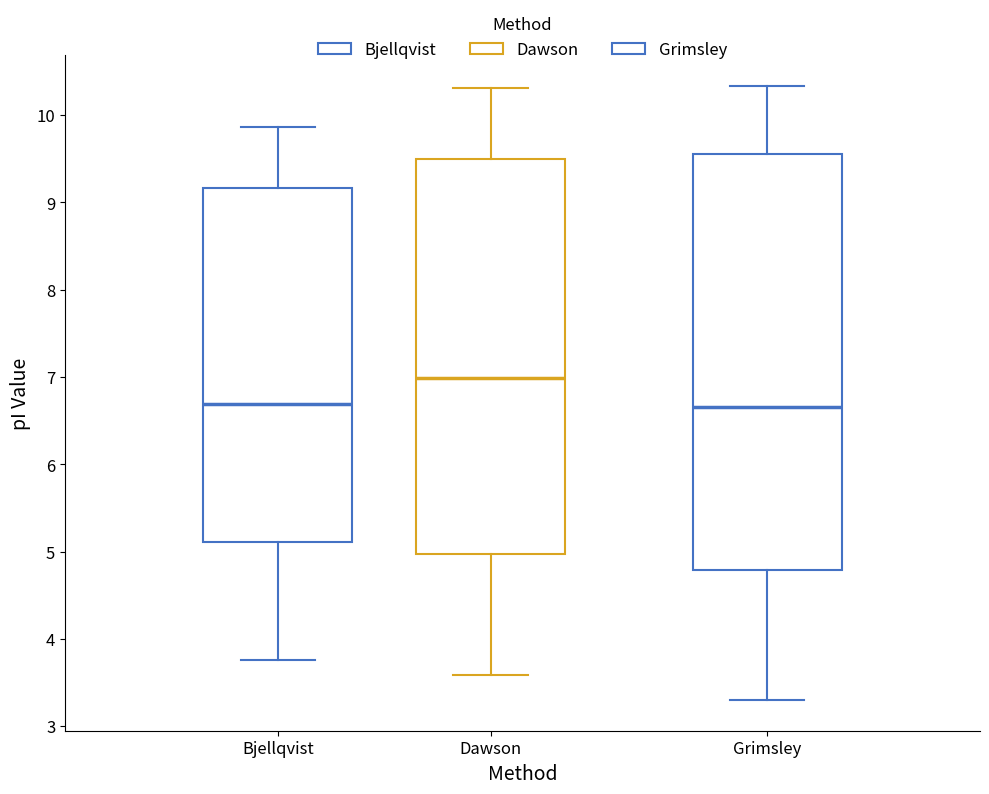

Reading left to right, transcribe this box plot: for each box, give where its median line is, the range the box spans, and where its two whiskers end, as read against the y-axis. The values are not printed on the chart, so give them approximately, as read against the axis.

Bjellqvist: median 6.7, box 5.1 to 9.2, whiskers 3.8 to 9.9
Dawson: median 7.0, box 5.0 to 9.5, whiskers 3.6 to 10.3
Grimsley: median 6.7, box 4.8 to 9.5, whiskers 3.3 to 10.3